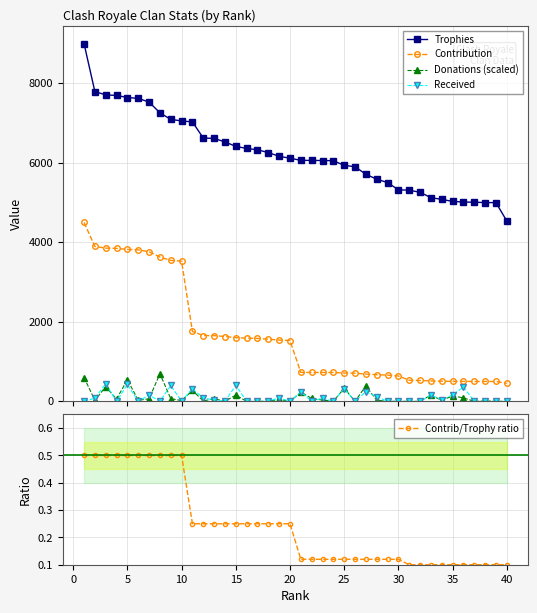

At 30, list the series in order from smallest to largest.

Received, Contrib/Trophy ratio, Donations (scaled), Contribution, Trophies